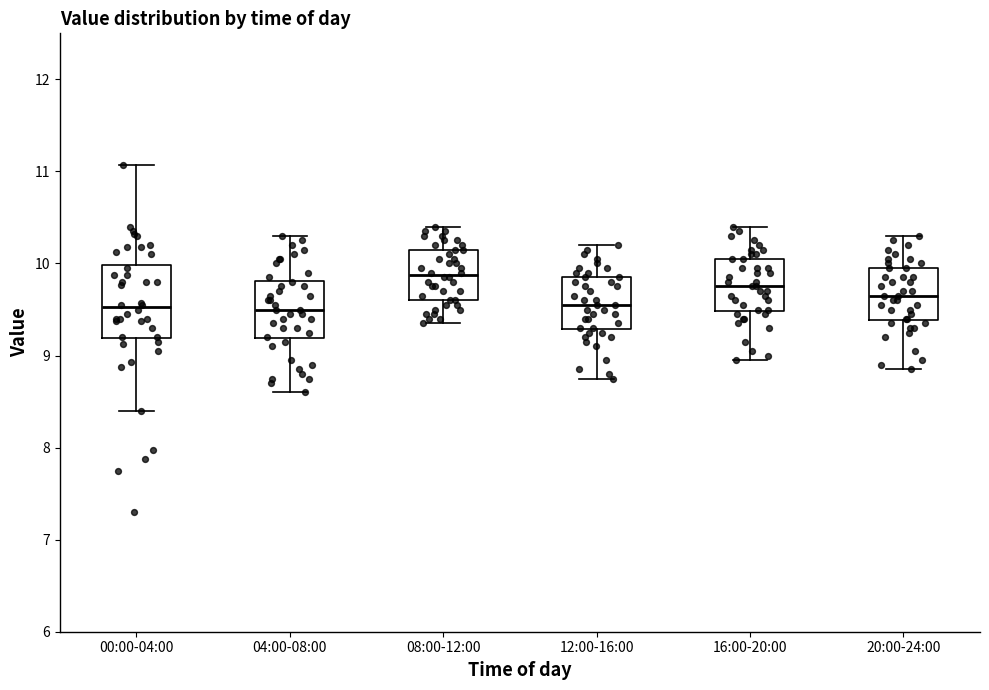

Which box is the tallest, from its lower edge to its upper edge?

00:00-04:00